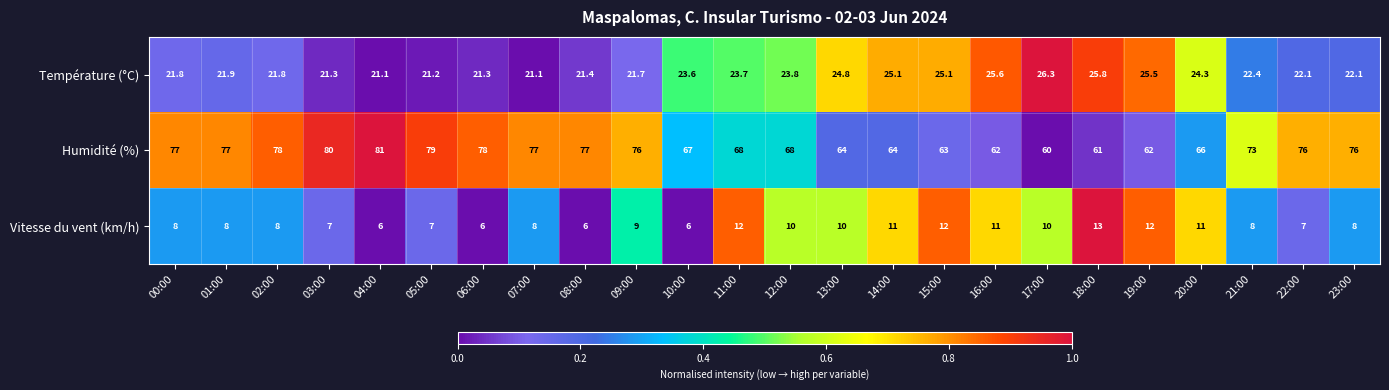

Which series has the largest range (max minus min)?

Humidité (%)